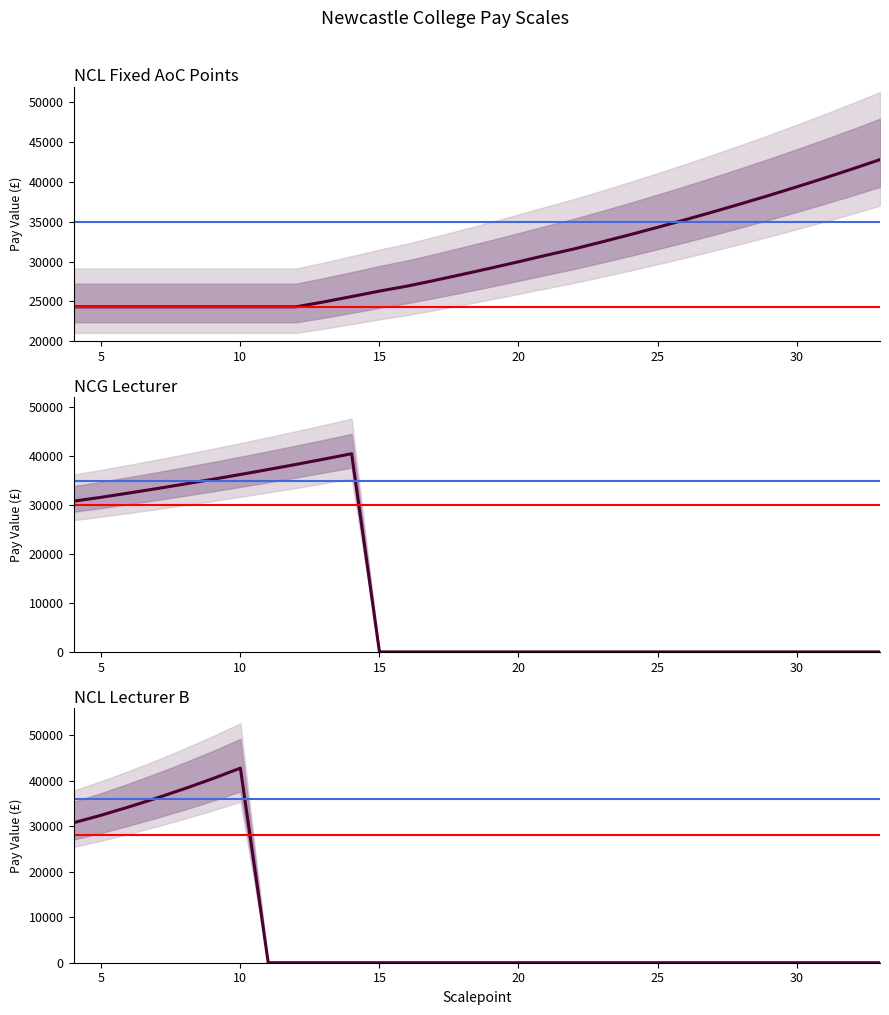

How many categories are shown in the chart?

30